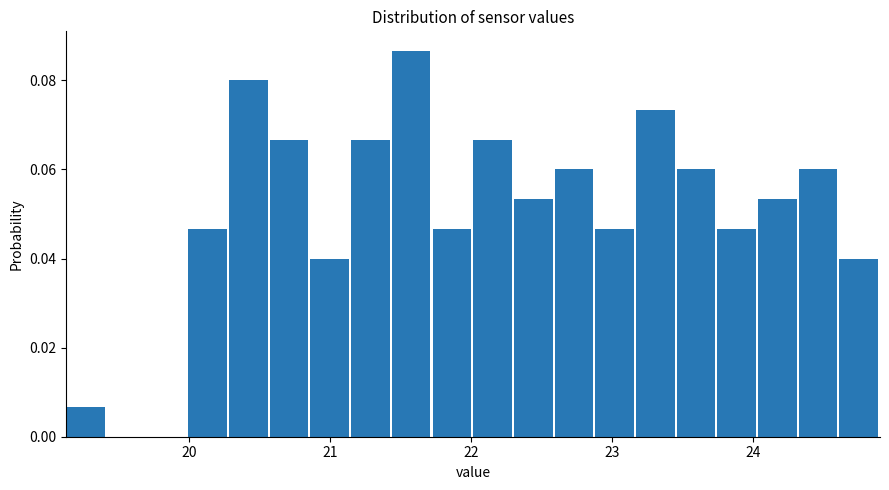

Around what value on the x-axis is the tallest bar? Give the approximate position of its centre, as read against the axis.

21.6